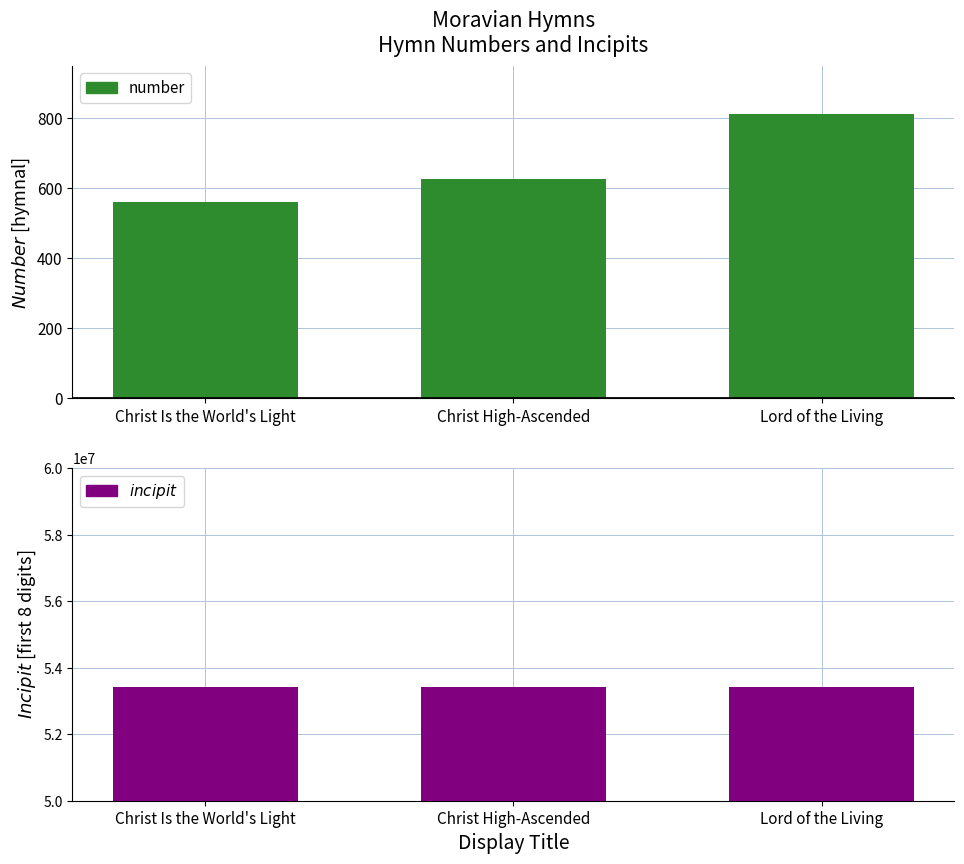

Count the number of data series in this chart.

2